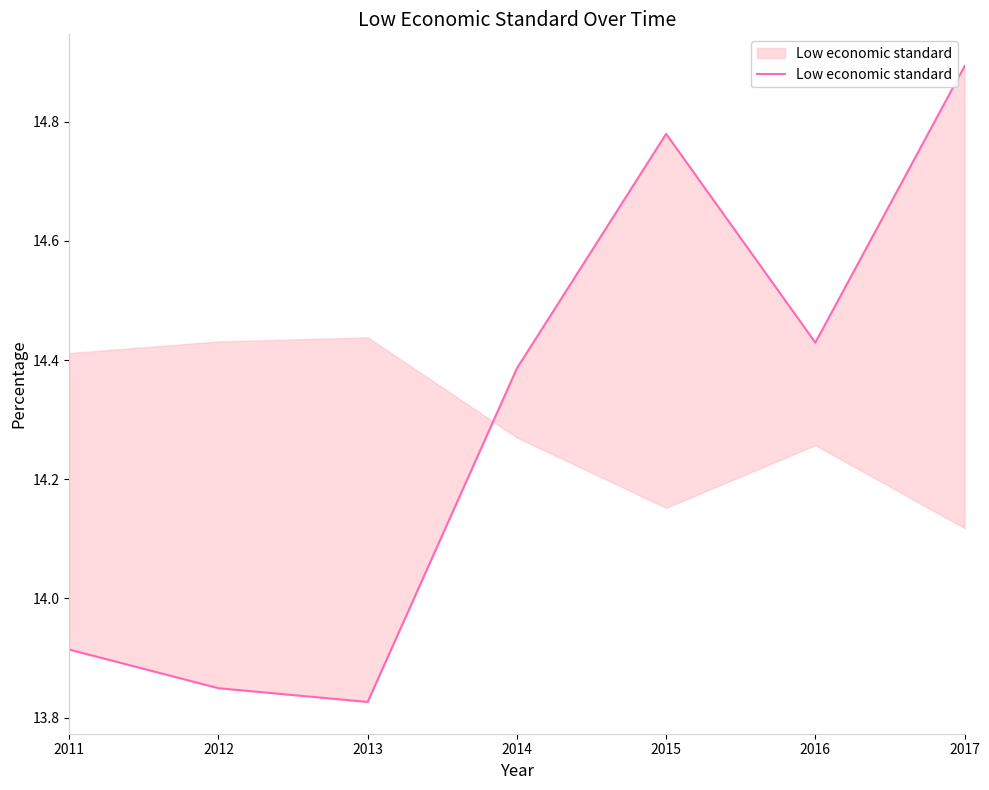

The chart shows a value of 20.7 at 2017. True or false?

False